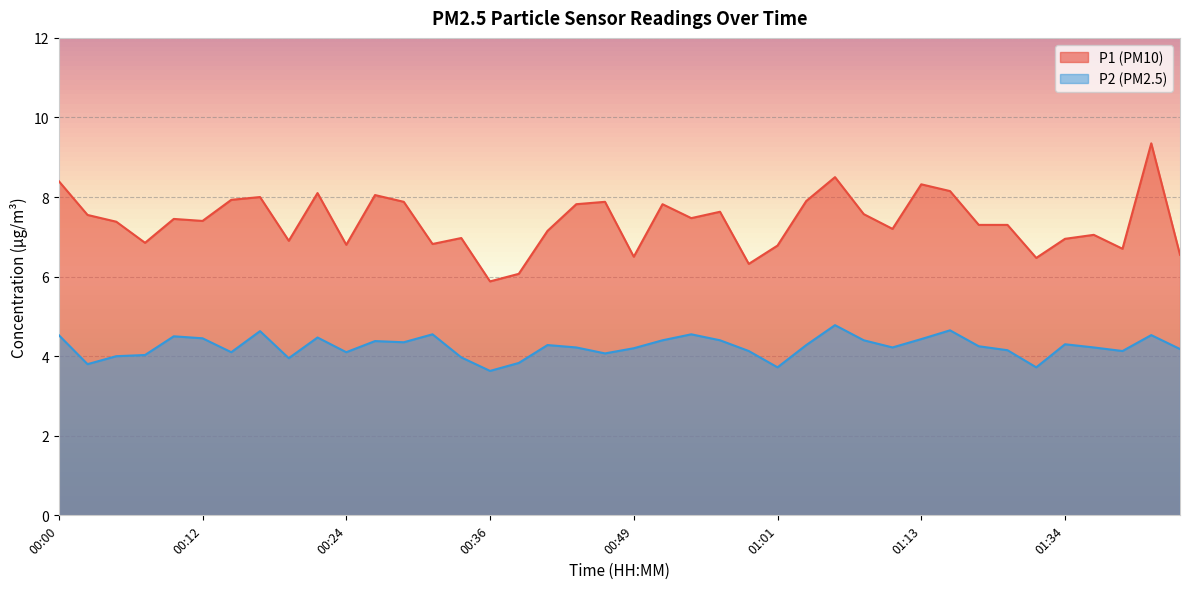

True or false: P2 and P1 cross at least once.

False